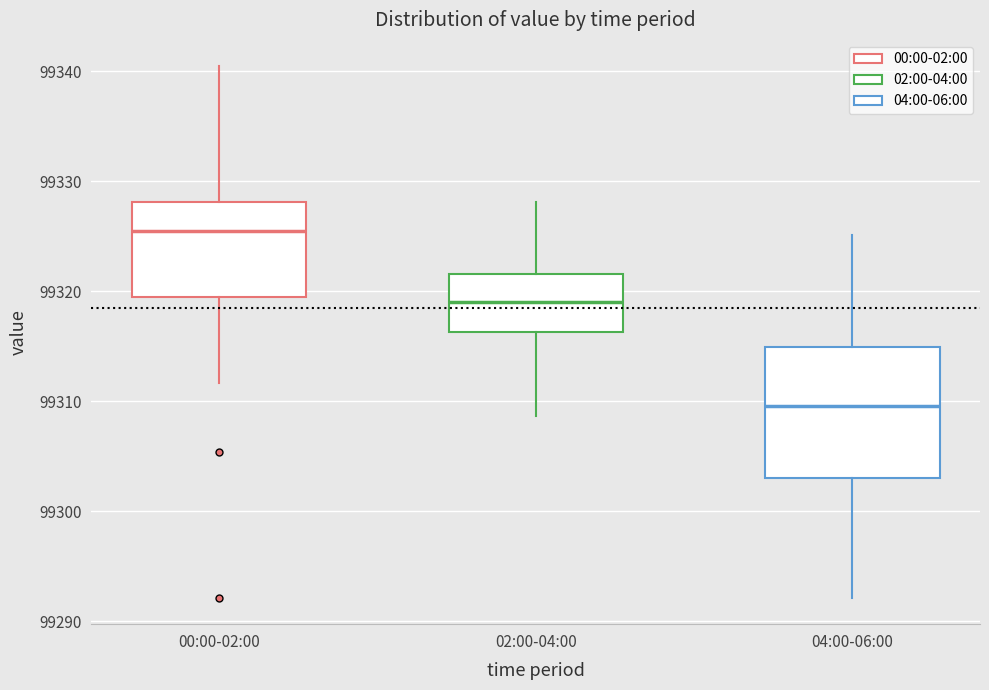

Reading left to right, transcribe this box plot: for each box, give where its median line is, the range the box spans, and where its two whiskers end, as read against the y-axis. The values are not printed on the chart, so give them approximately, as read against the axis.

00:00-02:00: median 99326, box 99319 to 99328, whiskers 99312 to 99340
02:00-04:00: median 99319, box 99316 to 99322, whiskers 99309 to 99328
04:00-06:00: median 99310, box 99303 to 99315, whiskers 99292 to 99325